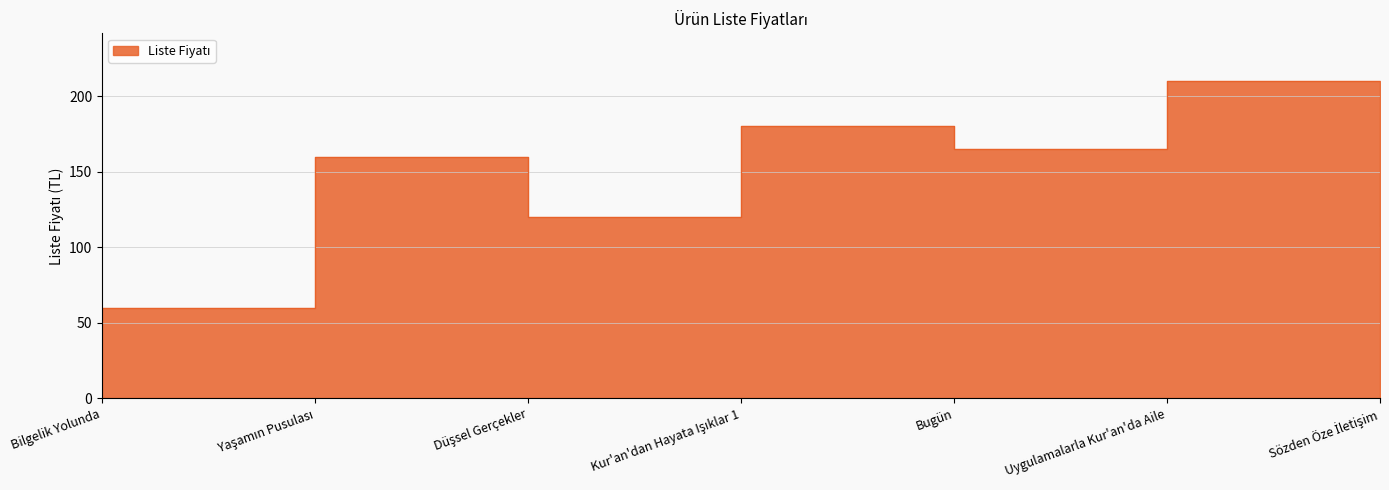

How many categories are shown in the chart?

7